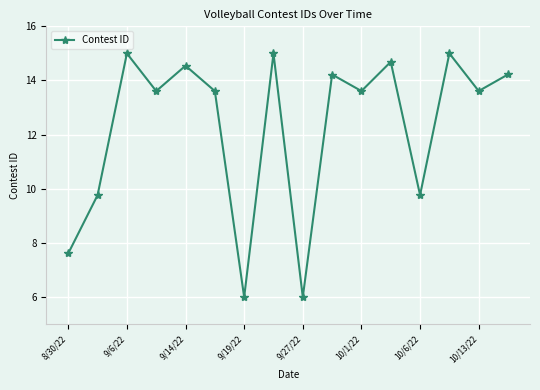

Is this an area chart (filled region under the line)?

No